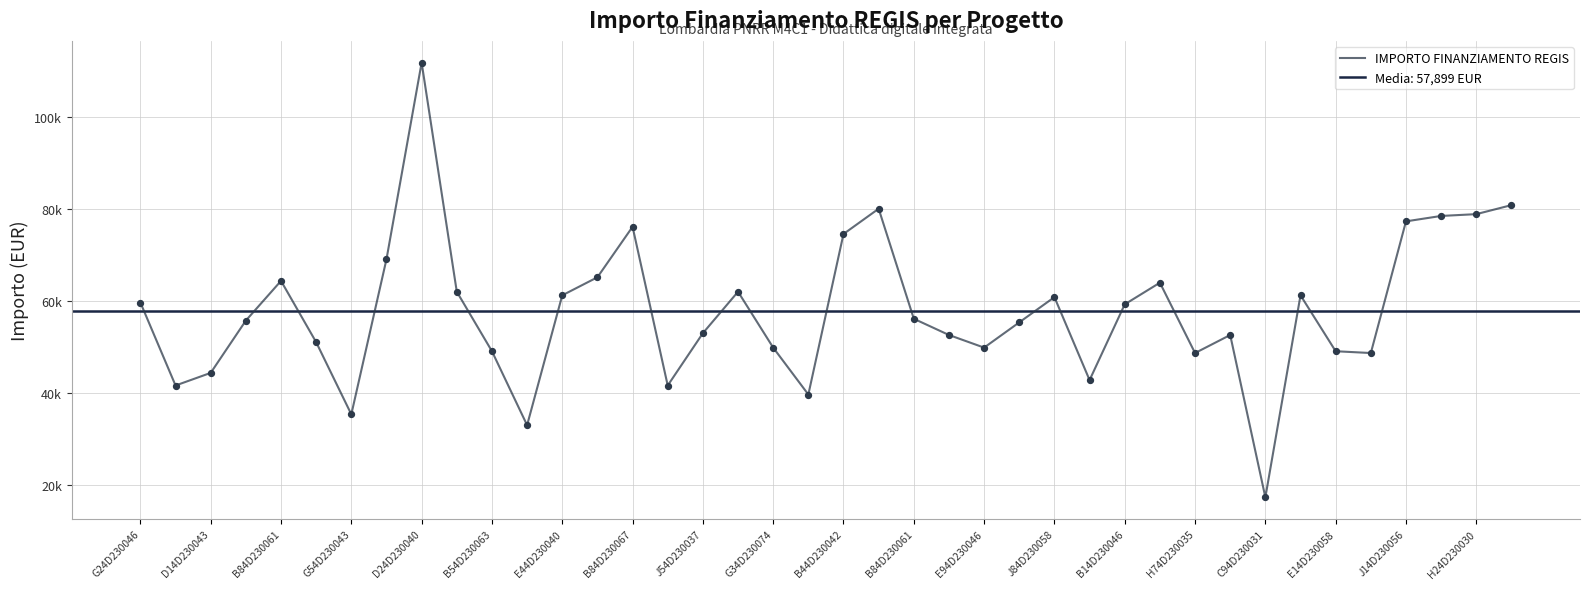

Between 25 and B84D230061, which is larger?

25